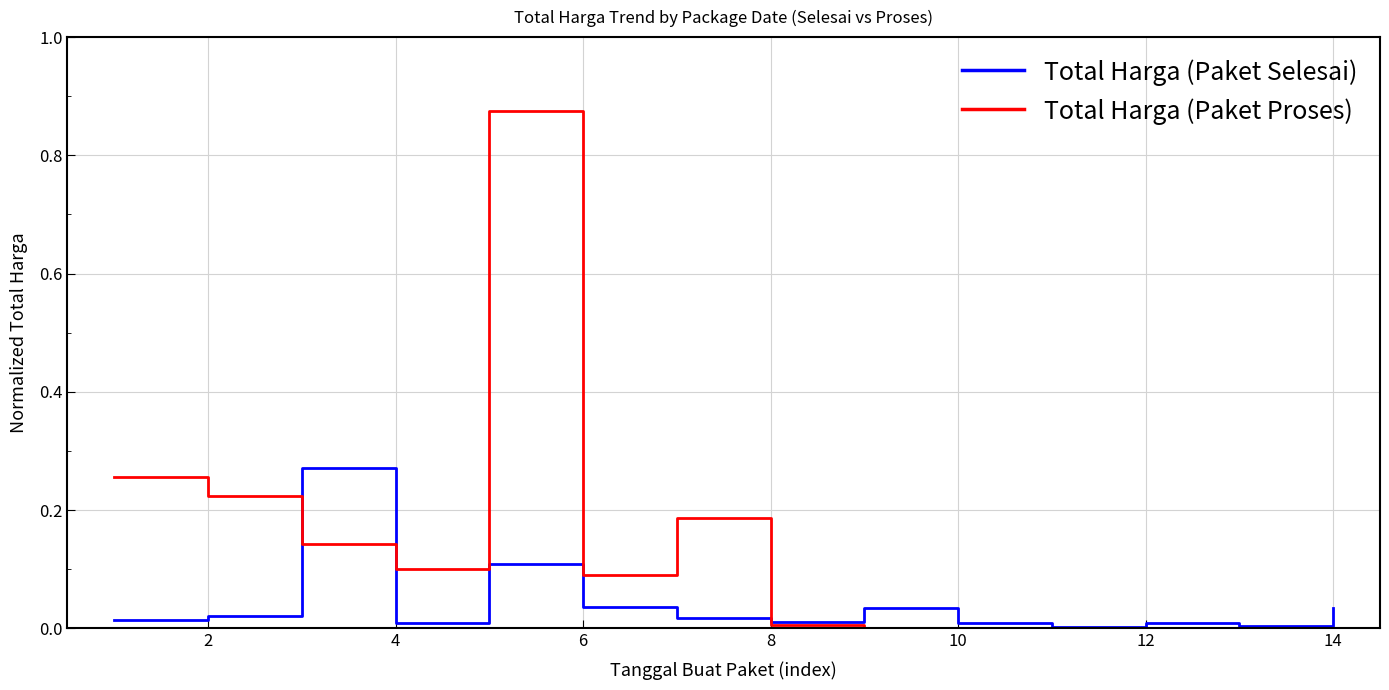

List the series in order of their overall mean, lowest first.

Total Harga (Paket Selesai), Total Harga (Paket Proses)